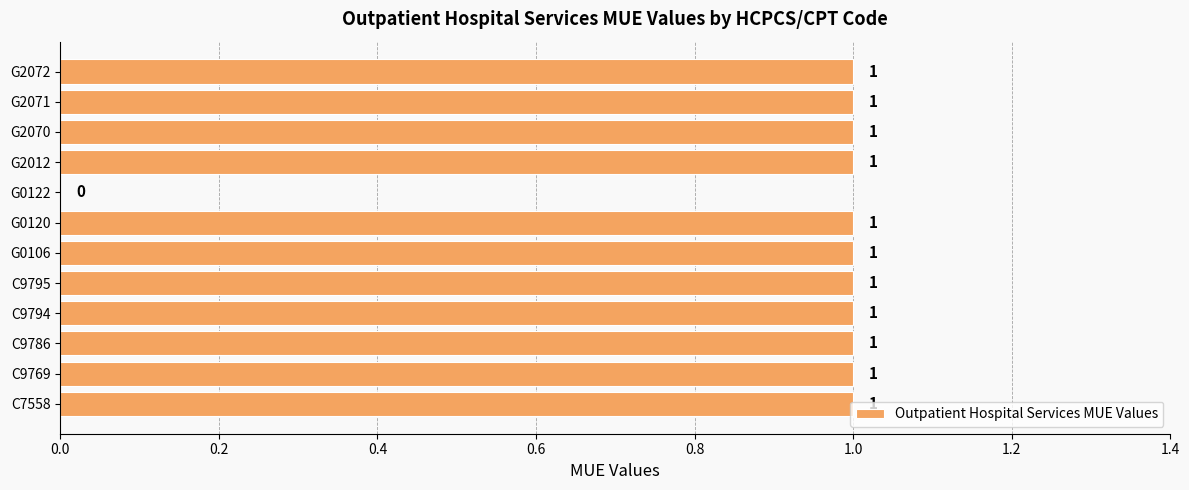

How many values are between 1 and 2?

11